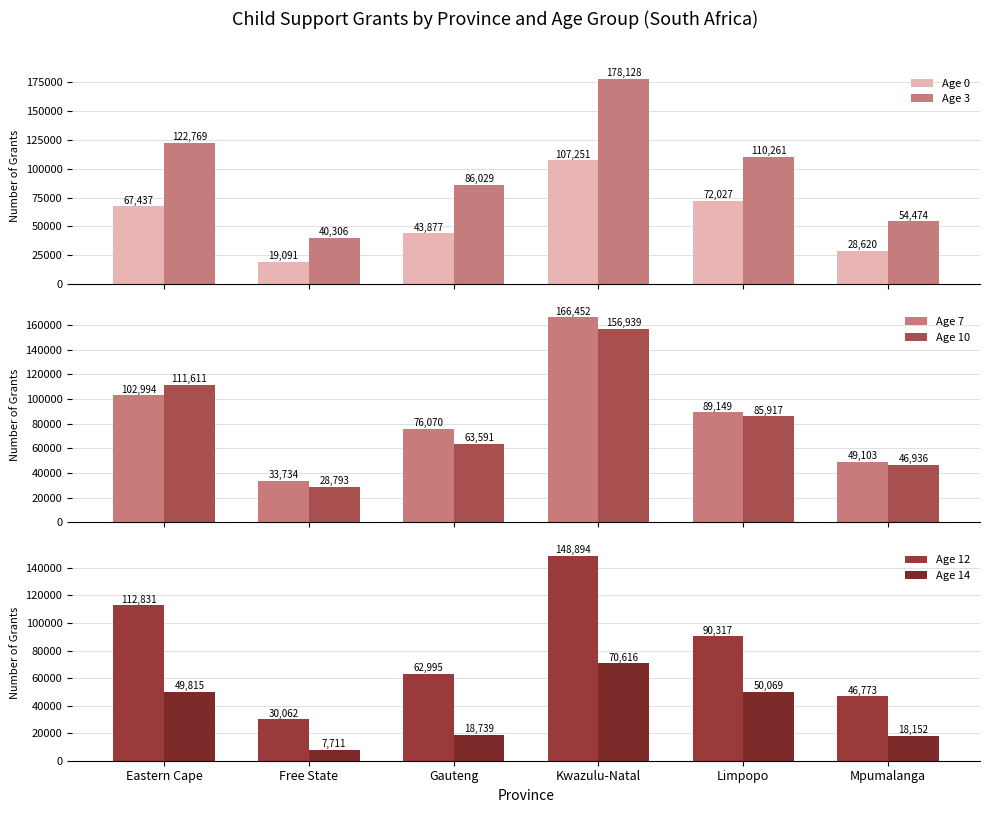

Which series has the largest range (max minus min)?

Age 3